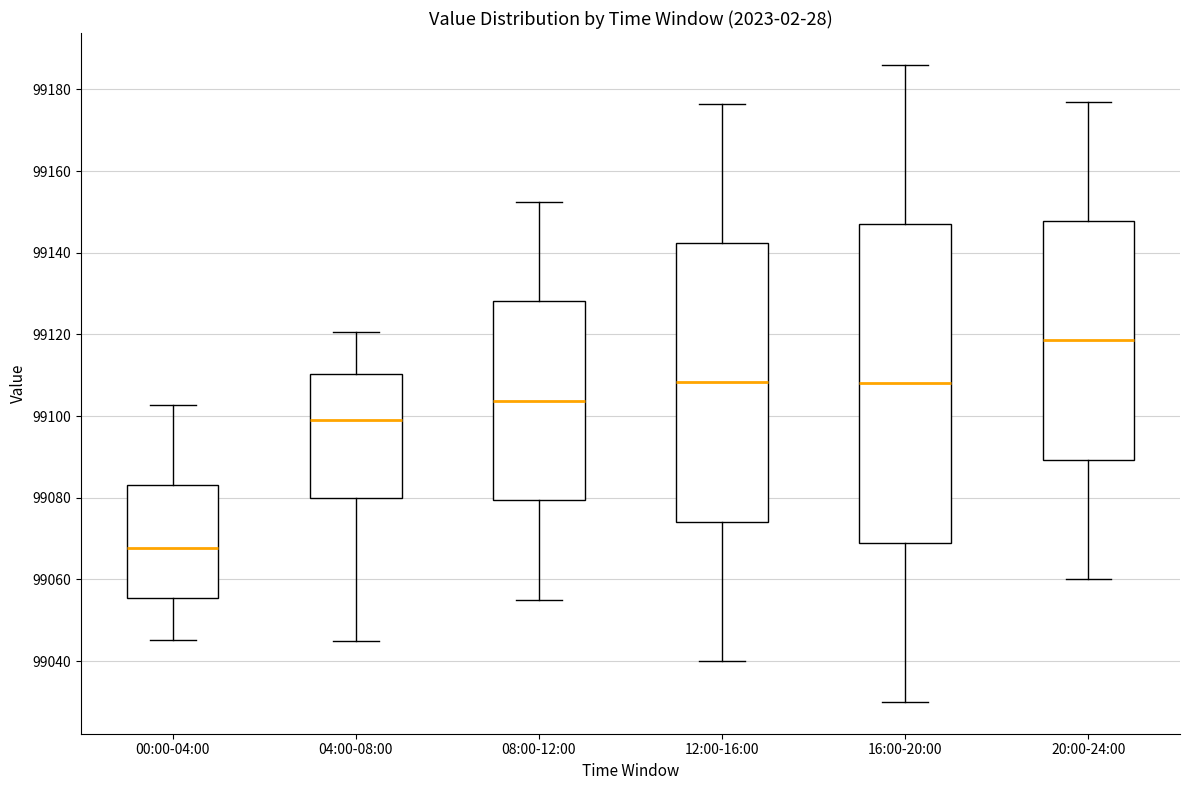

Reading left to right, read every box against the y-axis: the position of its median line, the range the box covers, and the ends of its whiskers. The values are not printed on the chart, so give them approximately, as read against the axis.

00:00-04:00: median 99068, box 99056 to 99084, whiskers 99046 to 99102
04:00-08:00: median 99100, box 99080 to 99110, whiskers 99046 to 99120
08:00-12:00: median 99104, box 99080 to 99128, whiskers 99056 to 99152
12:00-16:00: median 99108, box 99074 to 99142, whiskers 99040 to 99176
16:00-20:00: median 99108, box 99070 to 99148, whiskers 99030 to 99186
20:00-24:00: median 99118, box 99090 to 99148, whiskers 99060 to 99178